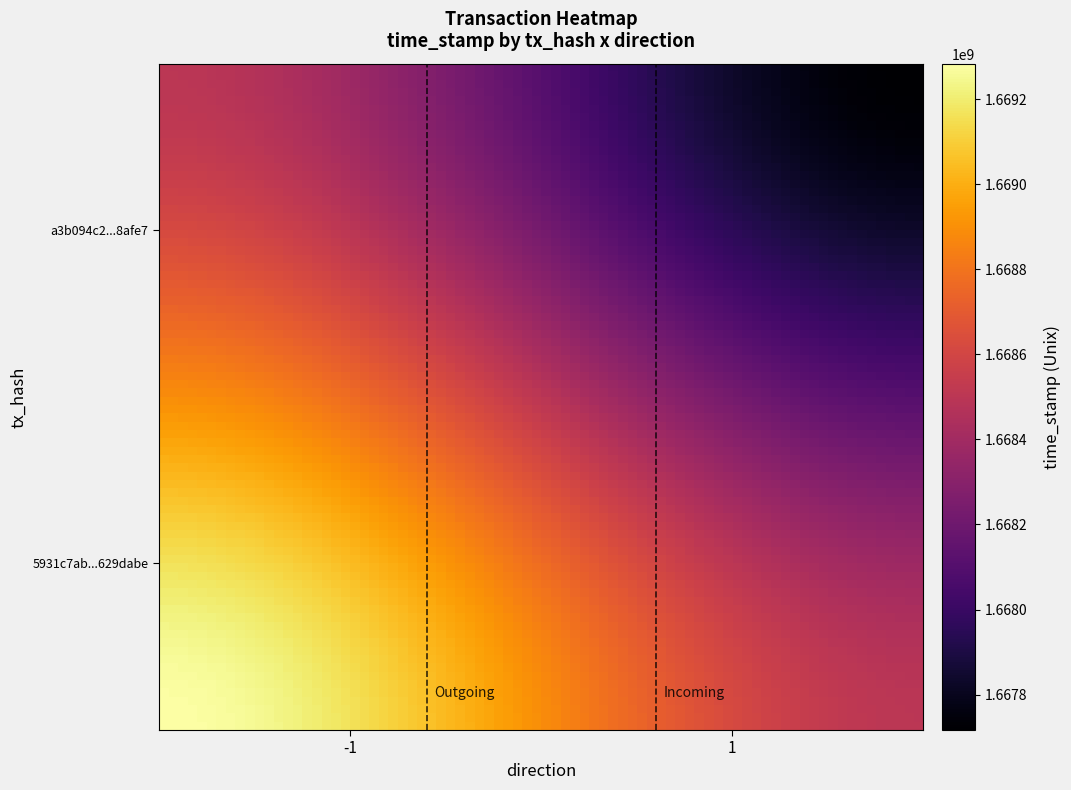

Reading right to left, what are all the values shown in this chart?

5931c7ab82700087de0a581335da8a4c629dabe: 1.0	2.0	2.5	1669283886.0	-1.0
a3b094c2864c9c3268913754bf0e328ae18afe7: 1.0	2.0	2.5	1667716559.0	1.0